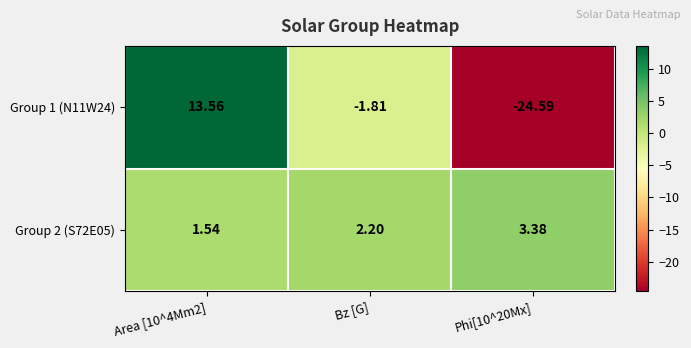

Is the value of Group 1 (N11W24) at Area [10^4Mm2] greater than the value of Group 2 (S72E05) at Area [10^4Mm2]?

Yes